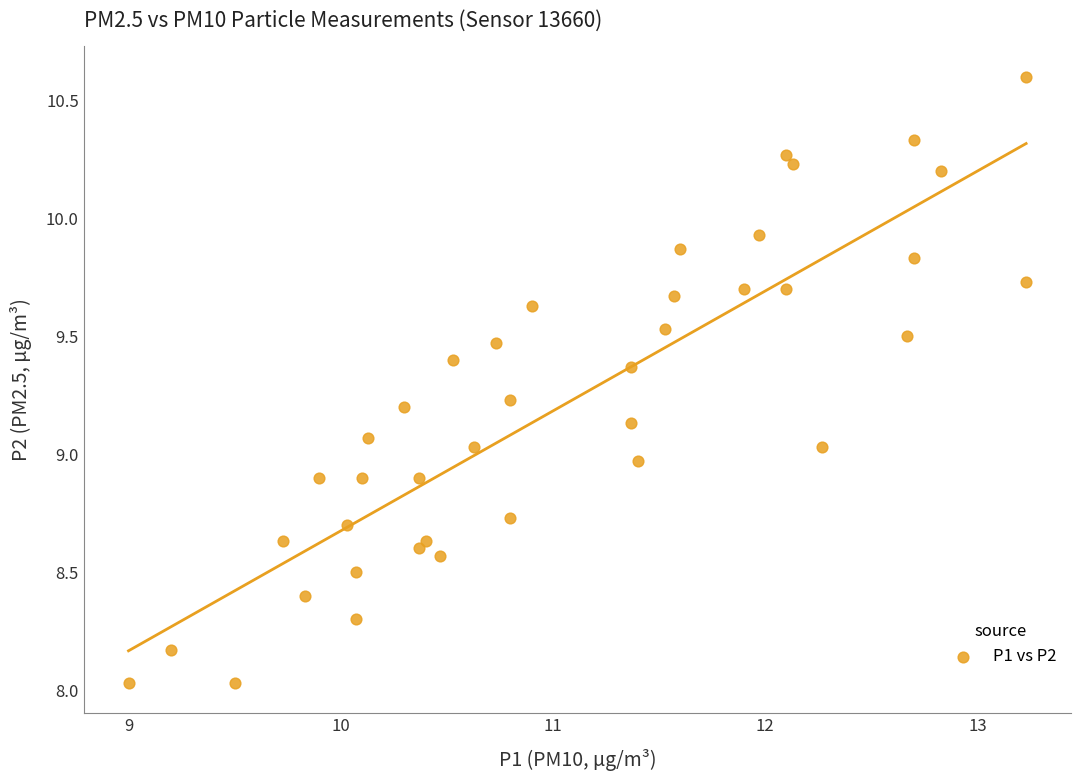

What is the range of Y values (max minus min)?

2.6